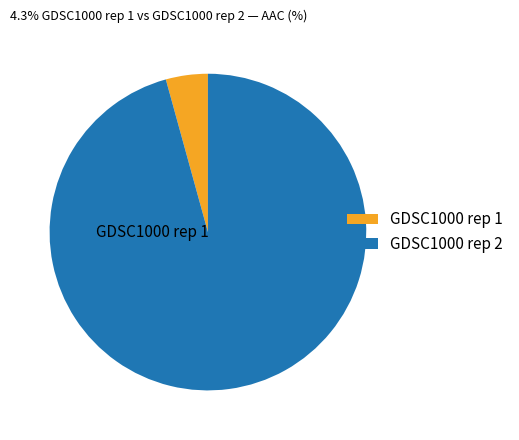

Do GDSC1000 rep 1 and GDSC1000 rep 2 together represent more than half of the pie?

Yes